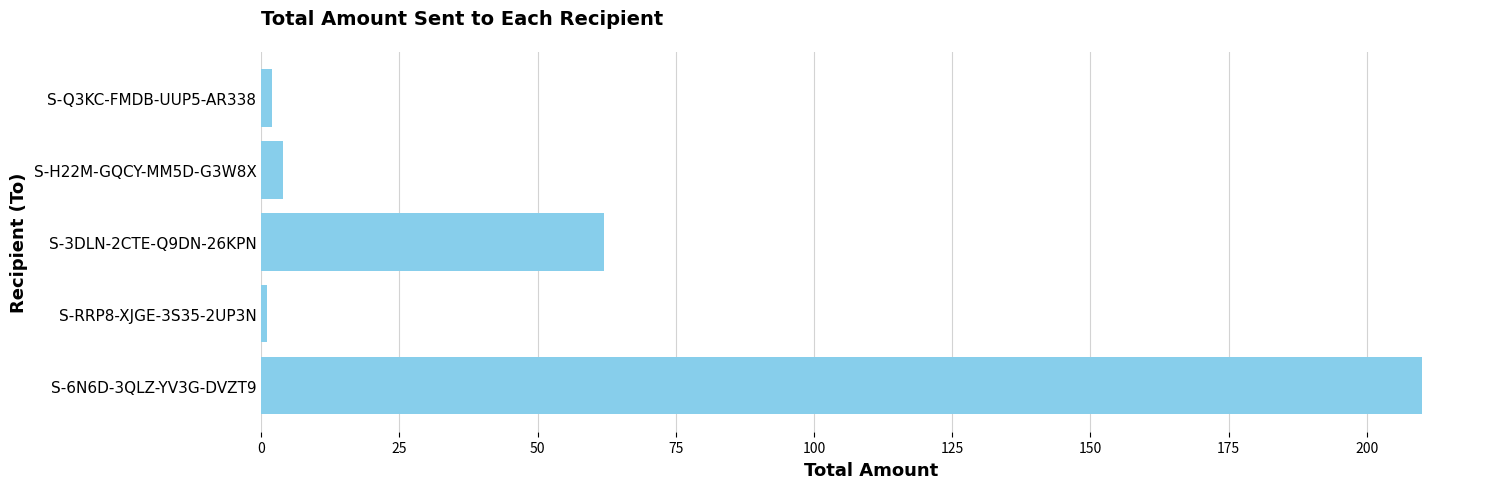

The value at S-6N6D-3QLZ-YV3G-DVZT9 is 135.5. True or false?

False